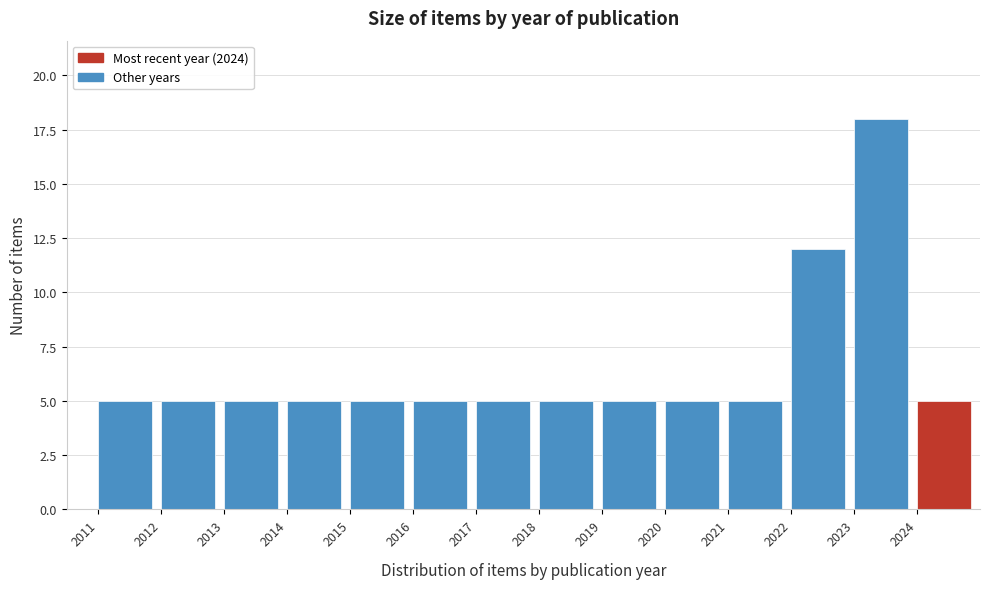

Reading left to right, list every bar in this chart as the range it spans on the x-axis followed by its height. The values are not printed on the chart, so give them approximately, as read against the axis.

2011 to 2012: 5
2012 to 2013: 5
2013 to 2014: 5
2014 to 2015: 5
2015 to 2016: 5
2016 to 2017: 5
2017 to 2018: 5
2018 to 2019: 5
2019 to 2020: 5
2020 to 2021: 5
2021 to 2022: 5
2022 to 2023: 12
2023 to 2024: 18
2024 to 2025: 5